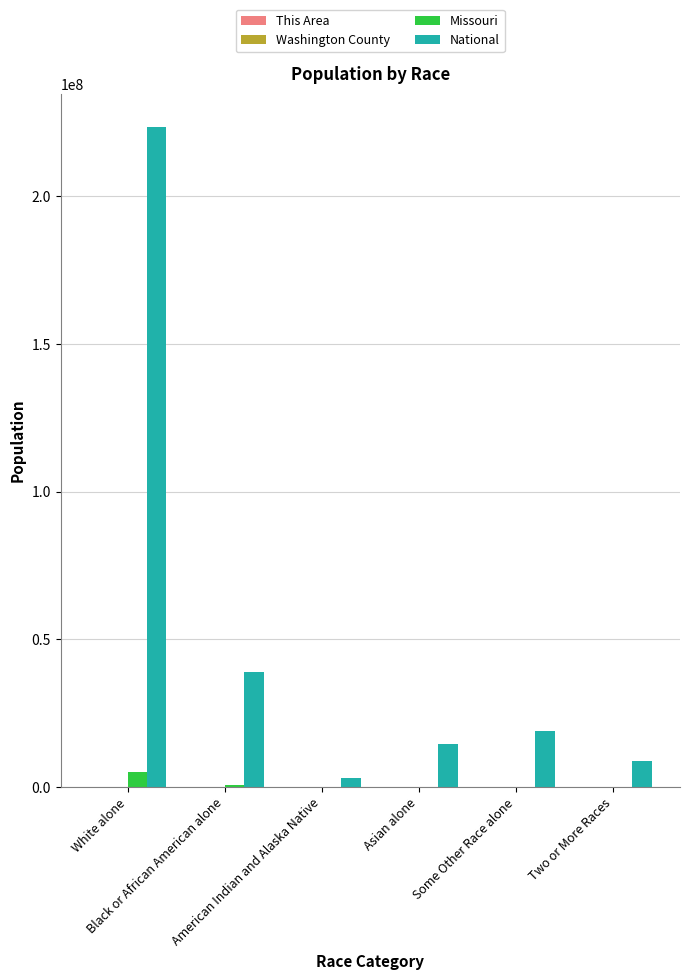

What is the greatest value displayed?

223553265